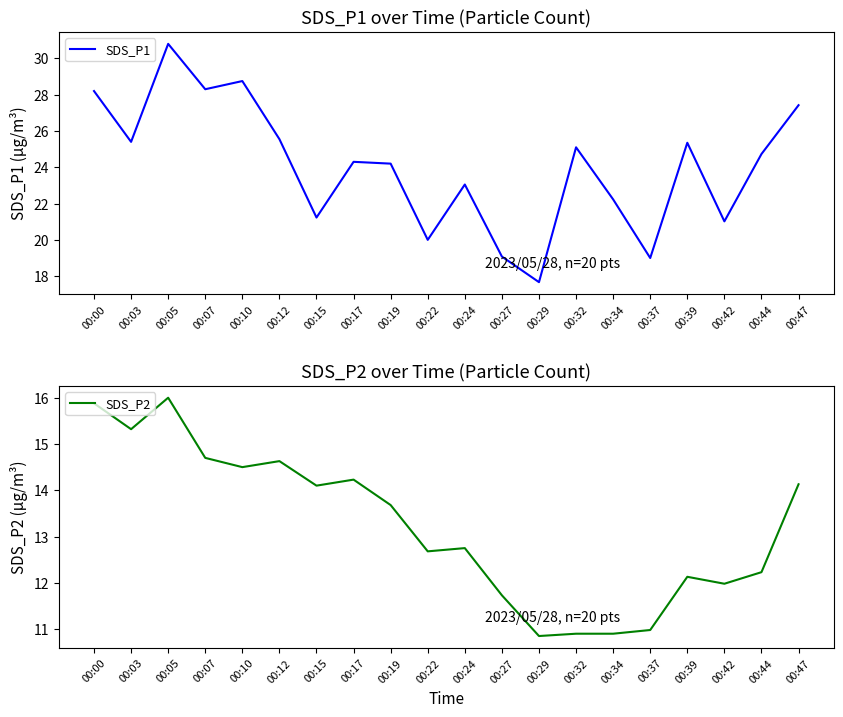

At which label does SDS_P1 first exceed 24?

00:00